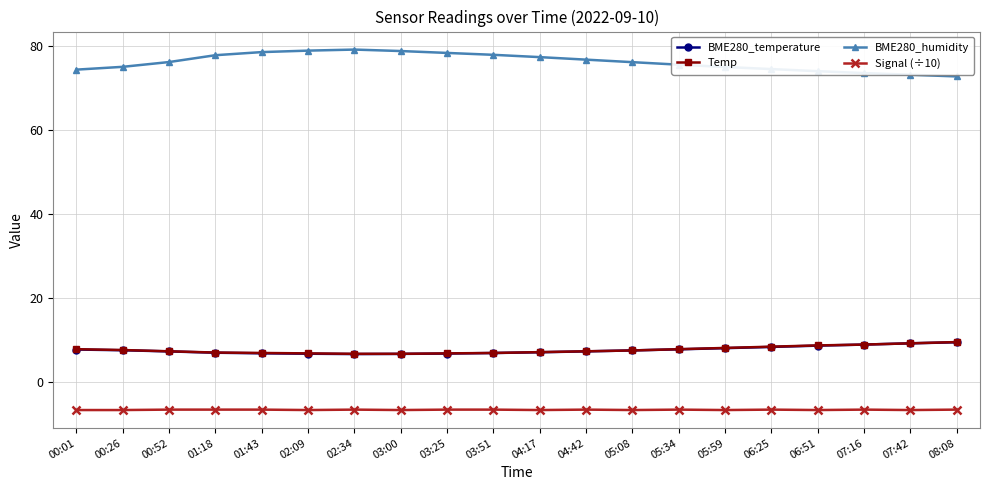

True or false: Signal (÷10) and BME280_temperature cross at least once.

False